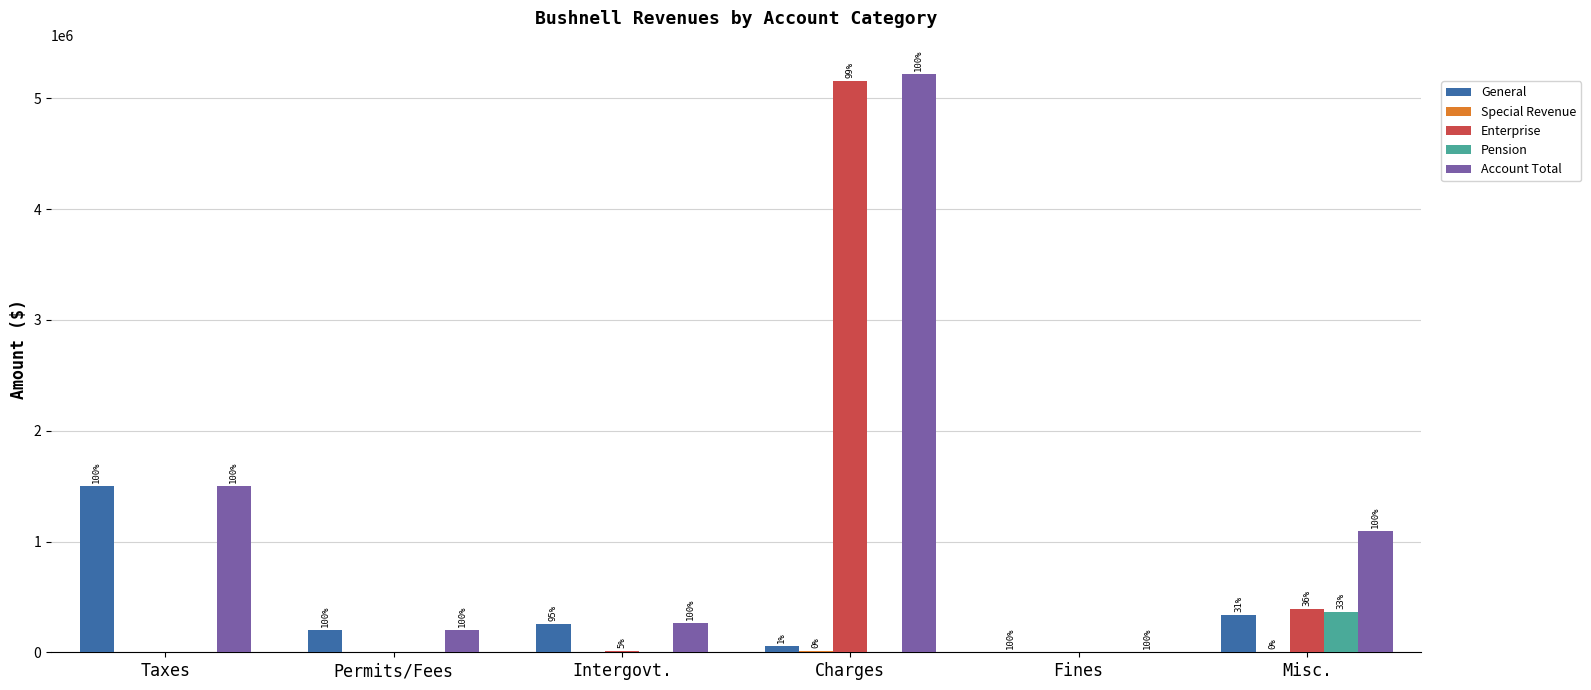

Are the bars grouped side by side (vs. stacked)?

Yes